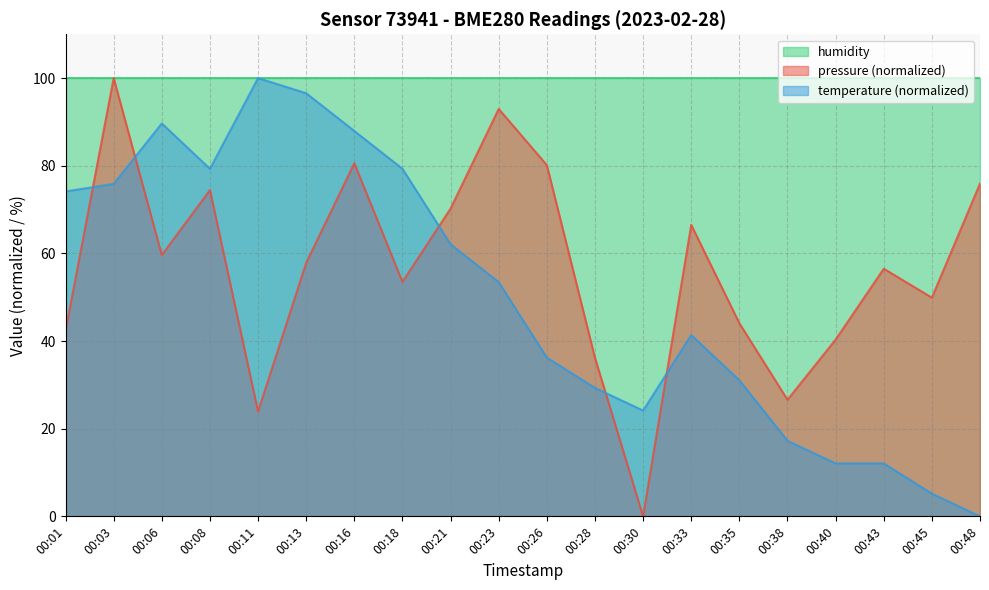

What is the value of the pressure point at the 1st from the left?

42.3